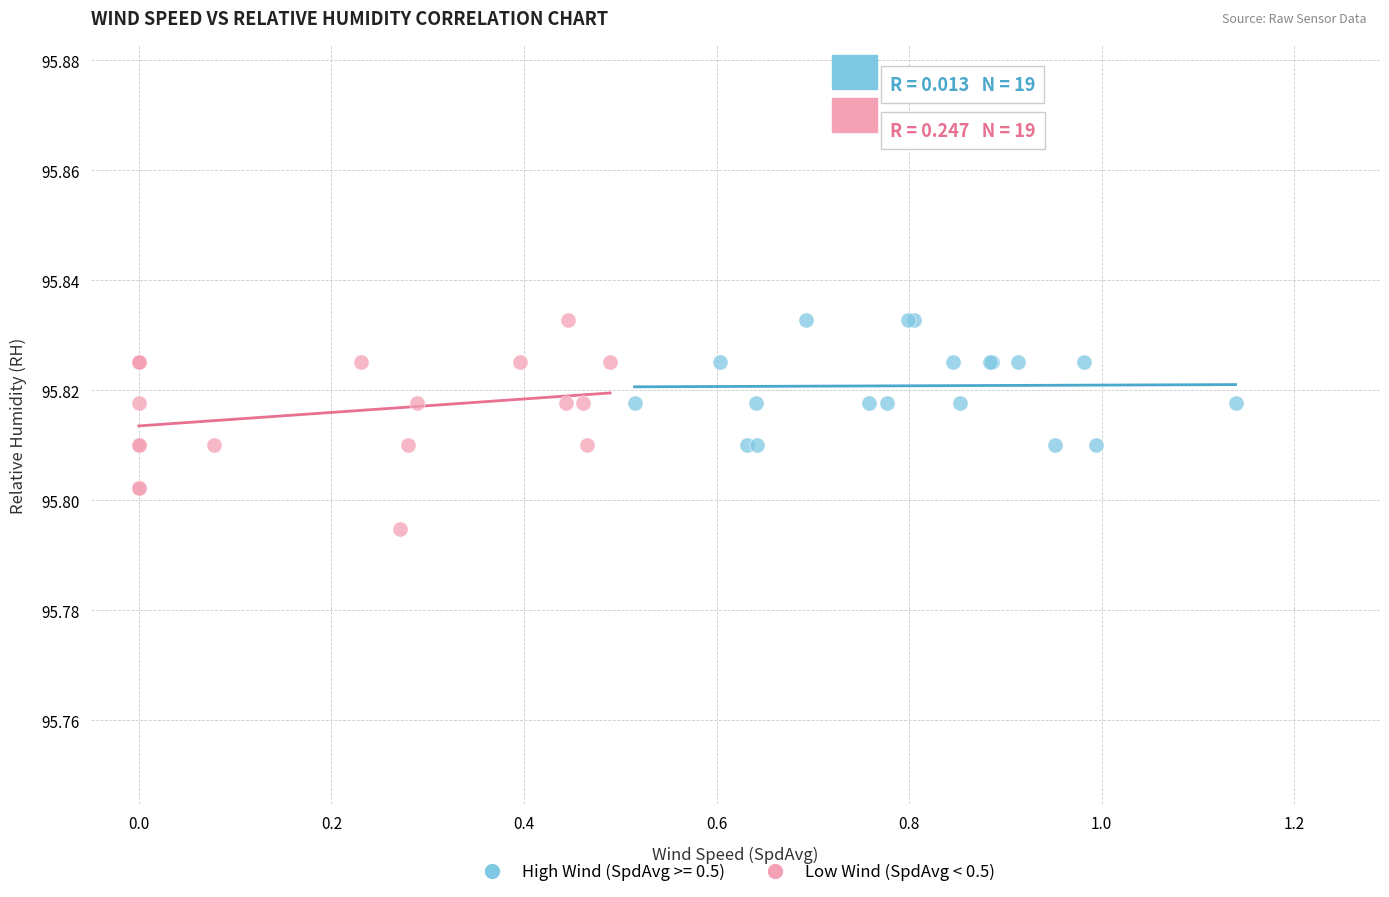

Which series has the widest spread of Y values?

Low Wind (SpdAvg < 0.5)